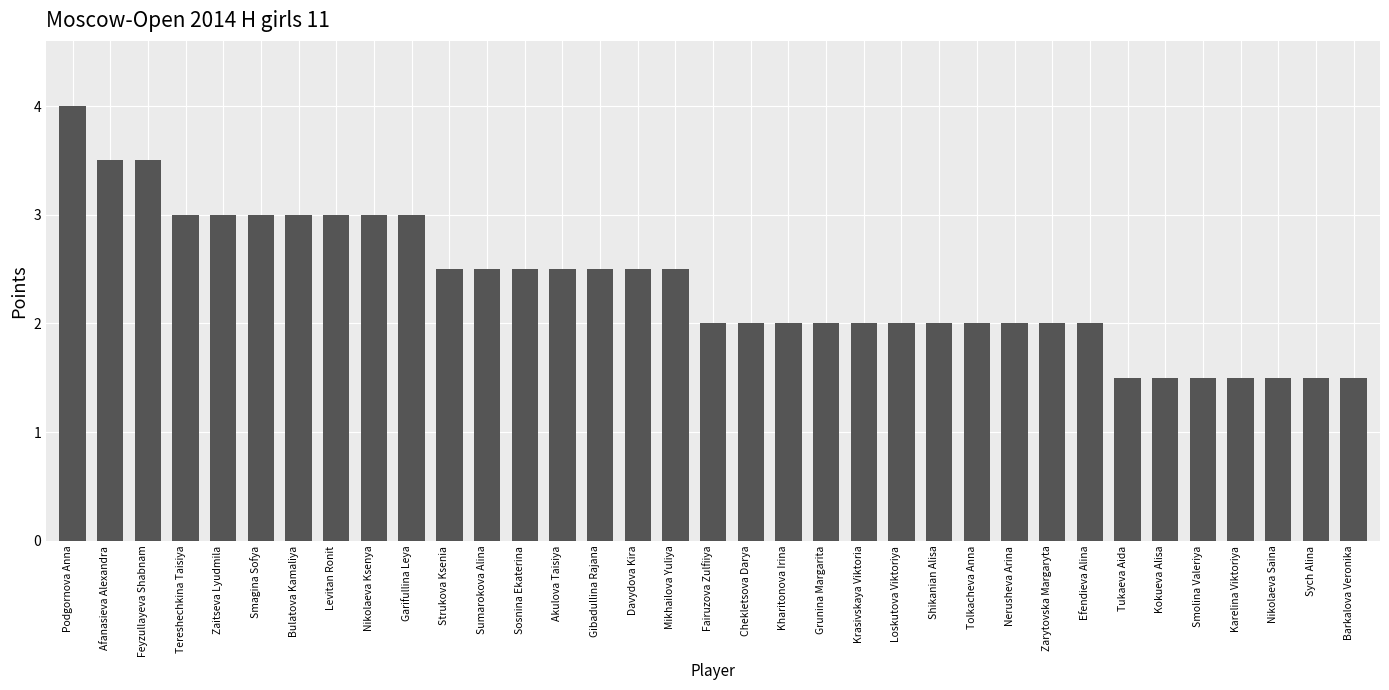

Count the values in the range 2 to 3.

25